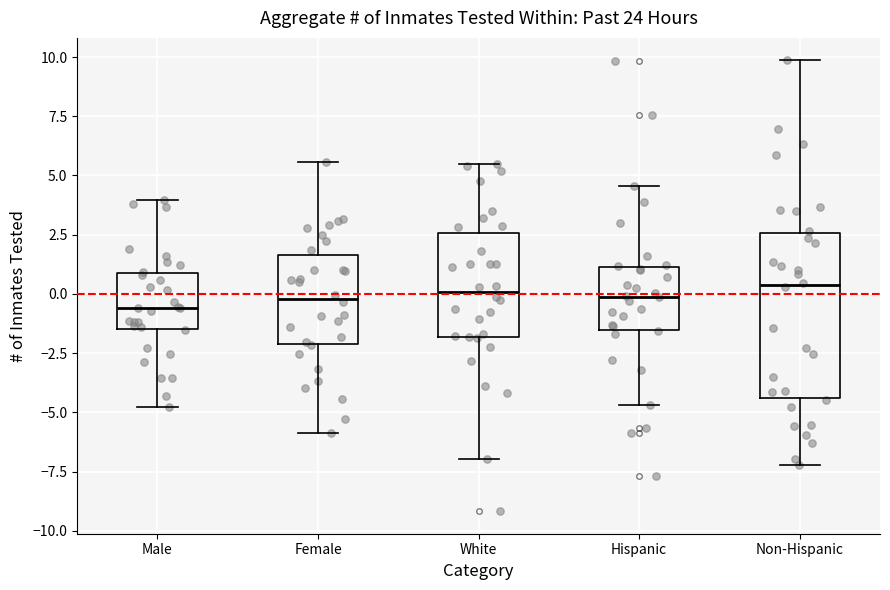

Reading left to right, transcribe this box plot: for each box, give where its median line is, the range the box spans, and where its two whiskers end, as read against the y-axis. The values are not printed on the chart, so give them approximately, as read against the axis.

Male: median -0.5, box -1.5 to 1.0, whiskers -5.0 to 4.0
Female: median 0.0, box -2.0 to 1.5, whiskers -6.0 to 5.5
White: median 0.0, box -2.0 to 2.5, whiskers -7.0 to 5.5
Hispanic: median 0.0, box -1.5 to 1.0, whiskers -4.5 to 4.5
Non-Hispanic: median 0.5, box -4.5 to 2.5, whiskers -7.0 to 10.0